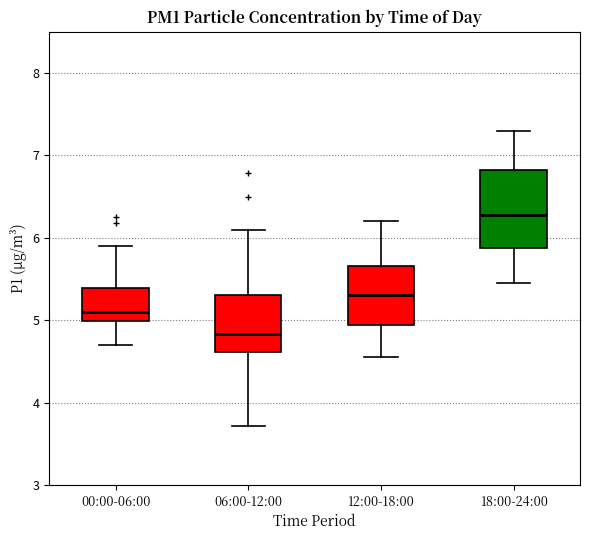

Where does the lower whisker of the box for 18:00-24:00 end on the y-axis? The values are not printed on the chart, so give them approximately, as read against the axis.

5.5